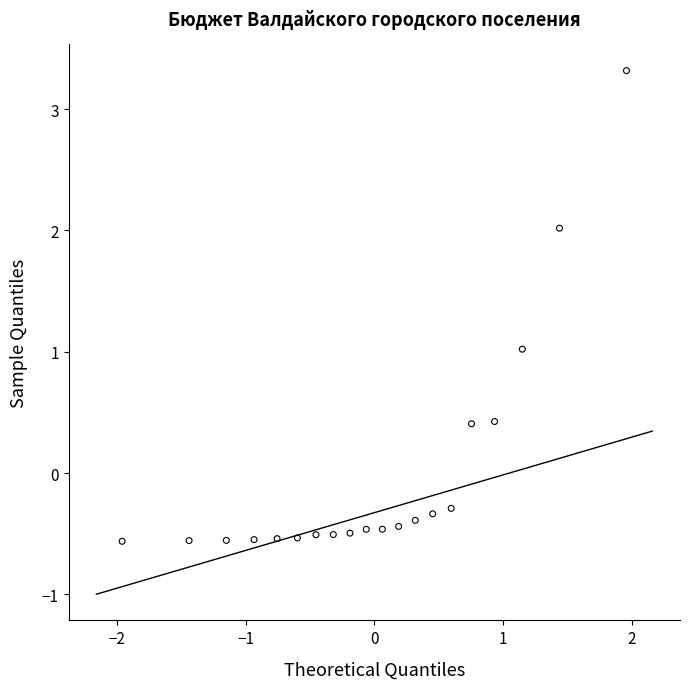

What is the range of X values (max minus min)?

3.9